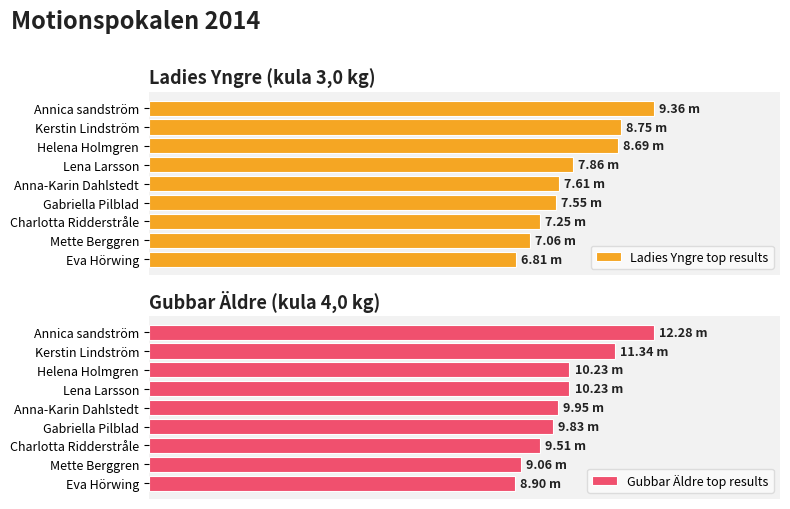

Which series changed the most between Annica sandström and Mette Berggren?

Gubbar Äldre top results